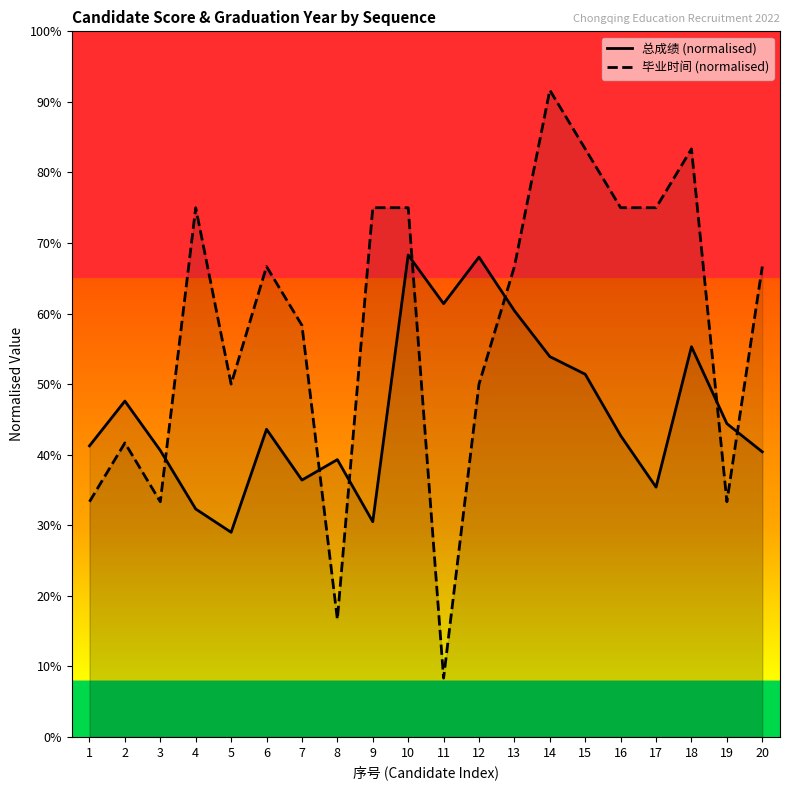

At how many categories does at least one series exceed 53?

14